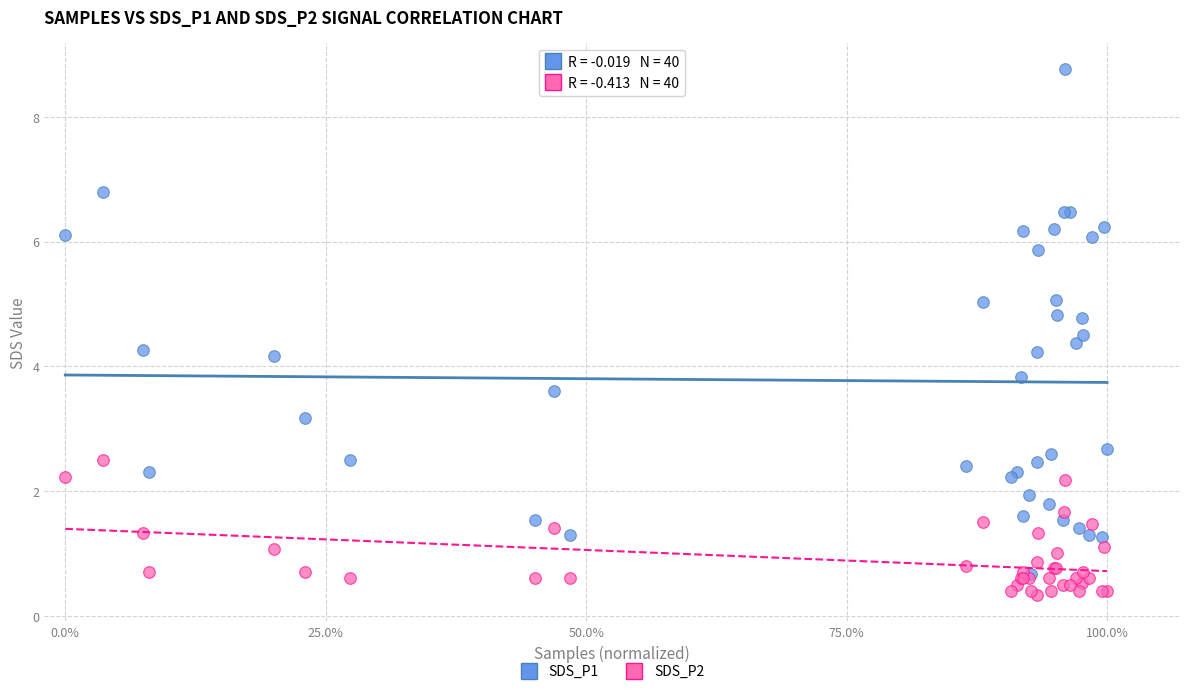

Which series has the widest spread of Y values?

SDS_P1